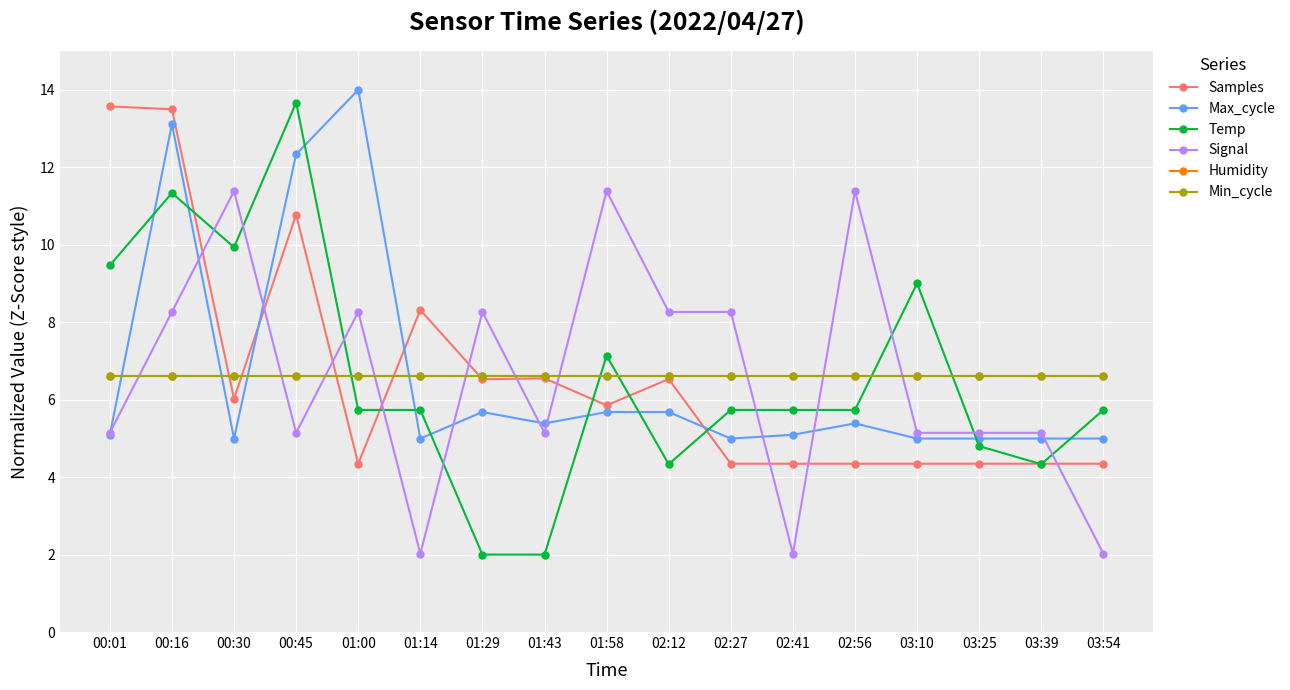

What is the difference between the second highest and minimum values in the Samples series?

9.2